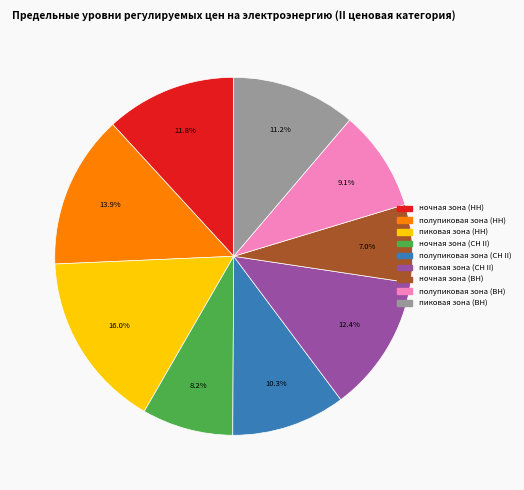

Is the sum of ночная зона (ВН) and пиковая зона (СН II) greater than half?

No